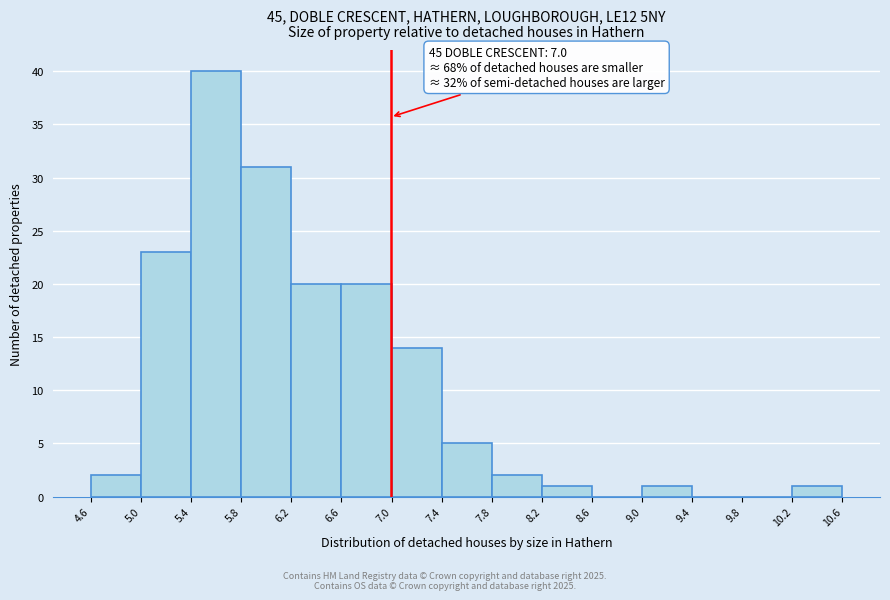

Which range on the x-axis has the tallest bar?

5.4 to 5.8